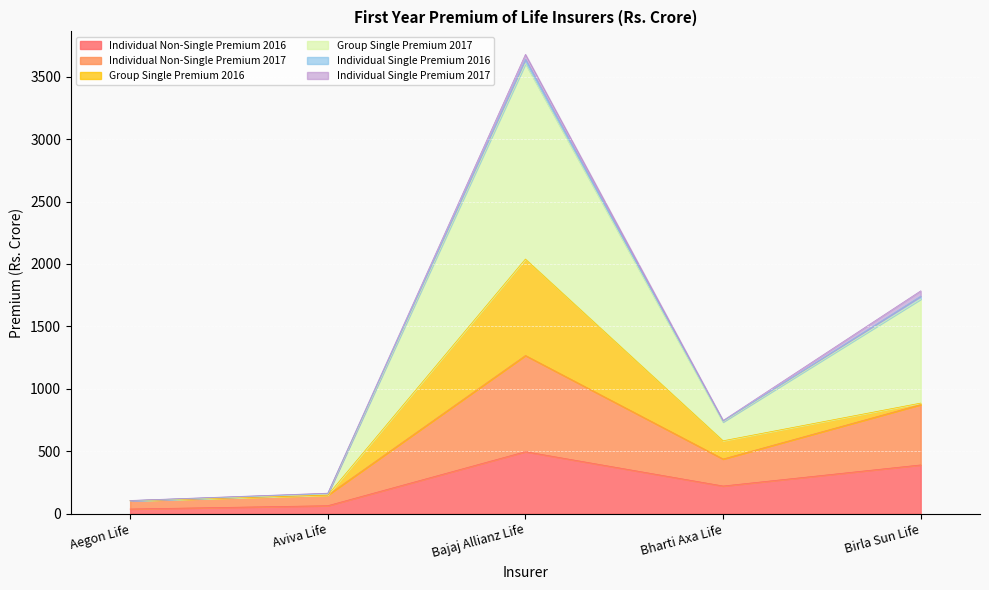

Where is the first local minimum for Individual Non-Single Premium 2017?

Bharti Axa Life